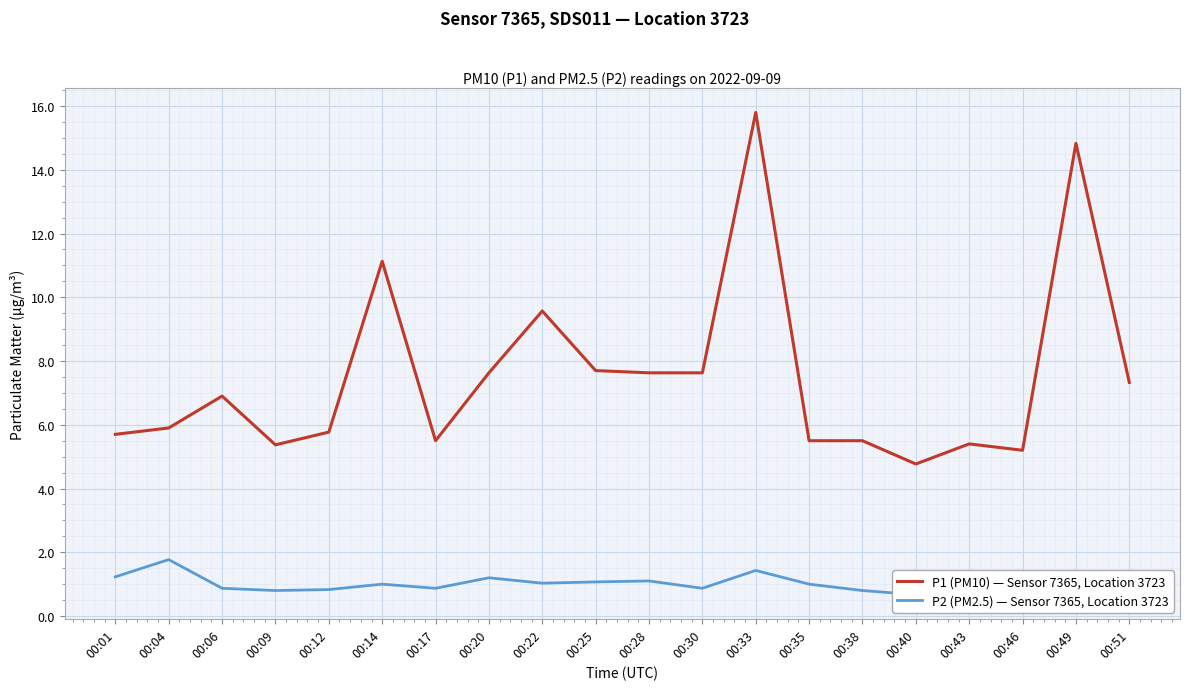

Which category has the highest value in the P1 (PM10) — Sensor 7365, Location 3723 series?

00:33